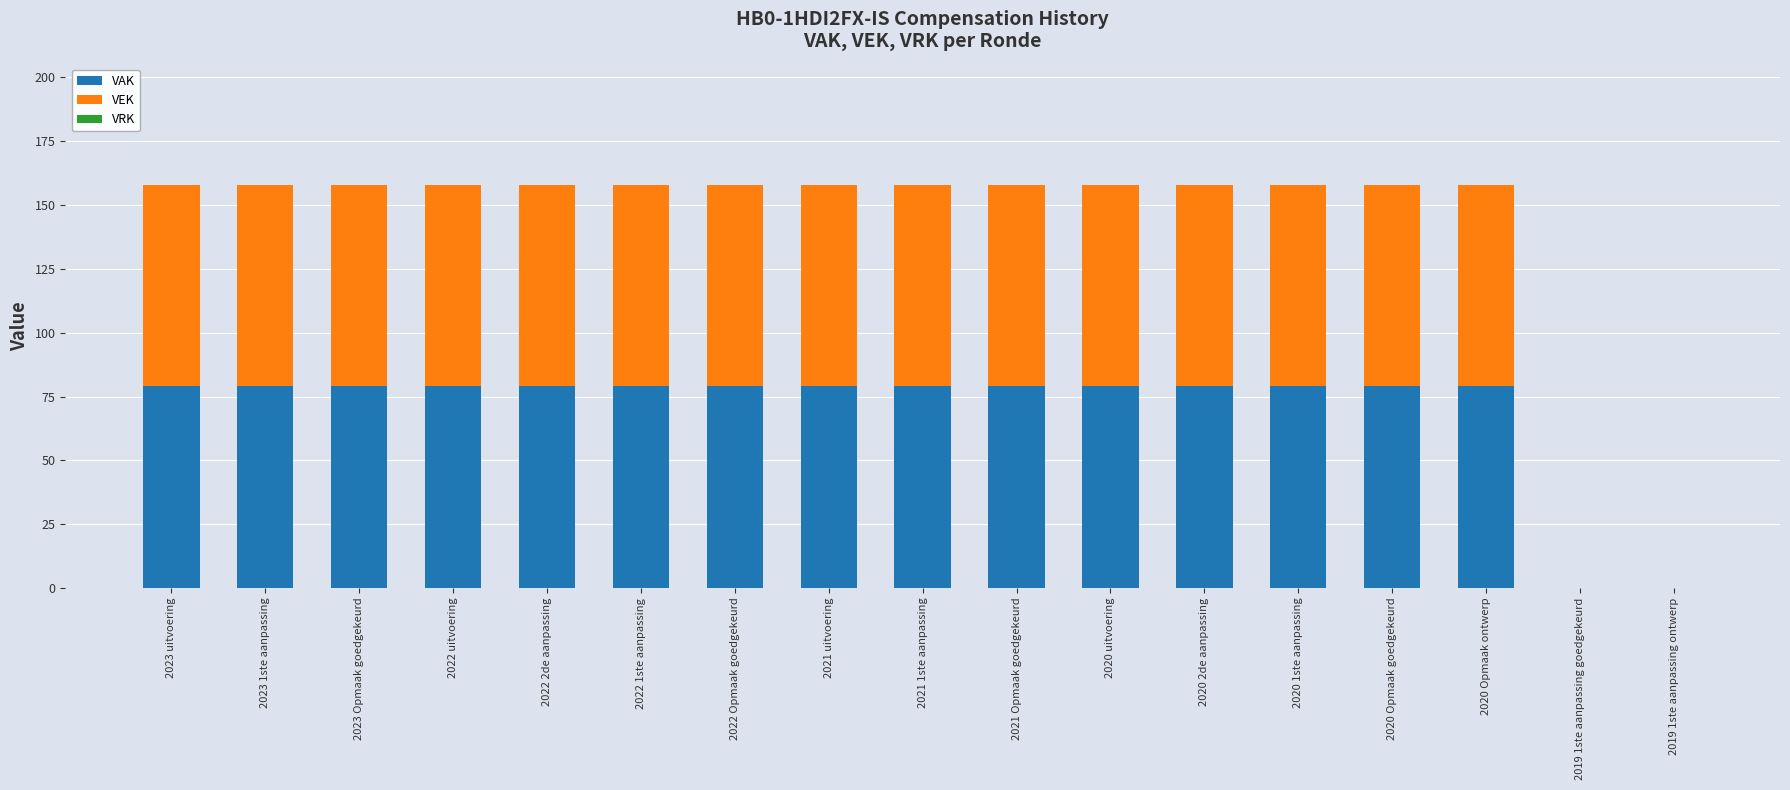

What is the sum of the VAK values at 2020 uitvoering and 2020 Opmaak goedgekeurd?

158